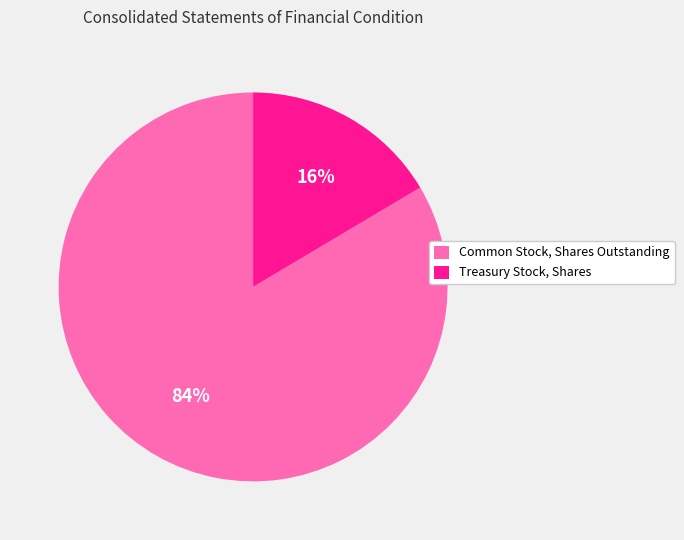

Which has a higher value, Common Stock, Shares Outstanding or Treasury Stock, Shares?

Common Stock, Shares Outstanding